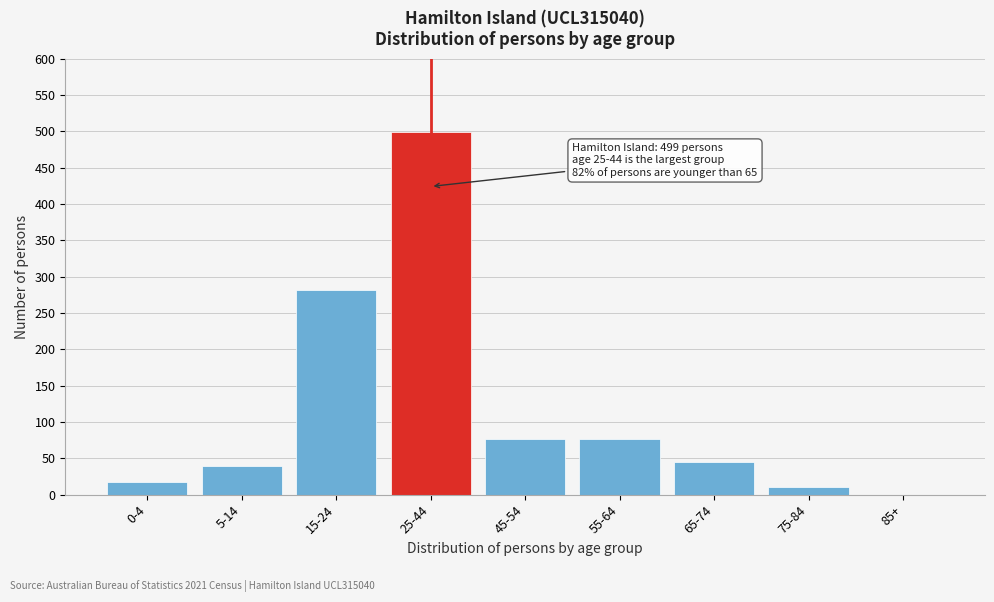

Between 45-54 and 25-44, which is larger?

25-44